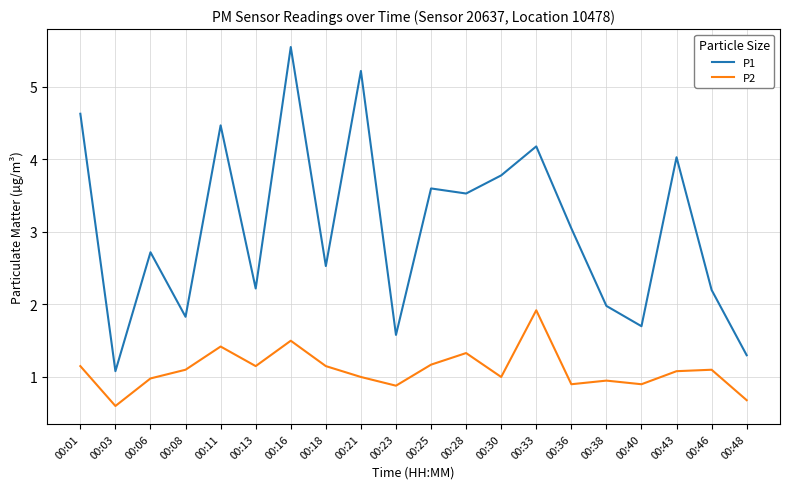

True or false: P1 and P2 intersect in this chart.

False